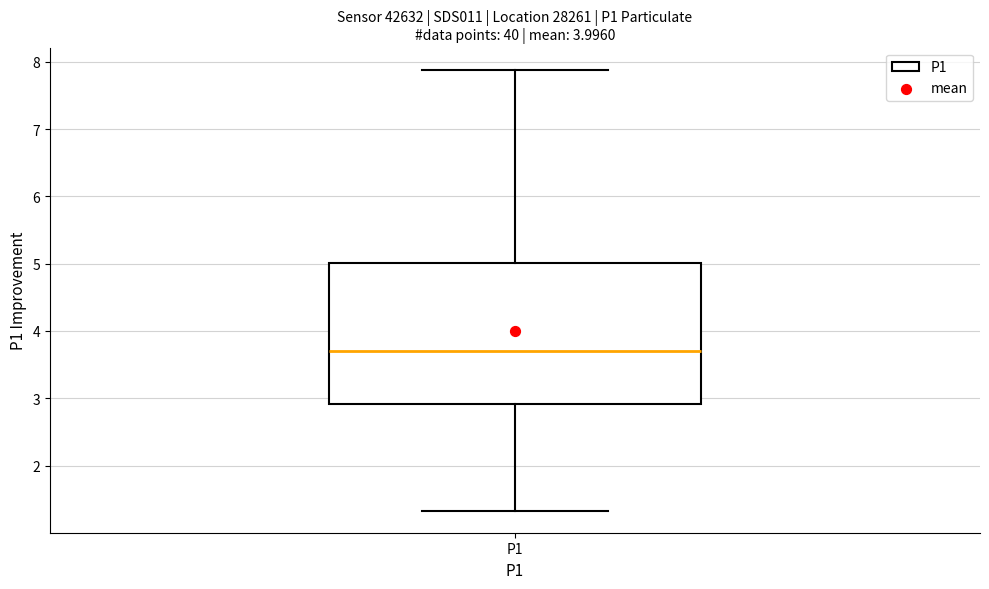

Where does the median line of the box for P1 sit on the y-axis? The values are not printed on the chart, so give them approximately, as read against the axis.

3.7